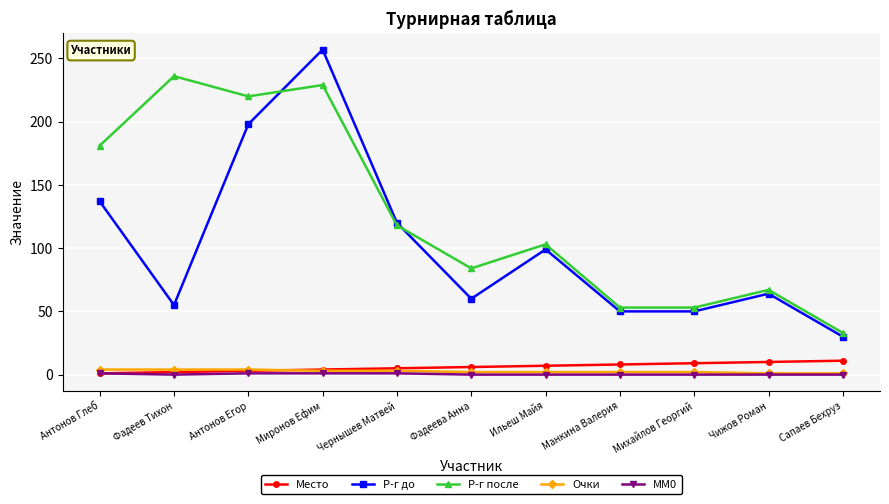

Rank the series by their maximum value, from highest to lowest.

Р-г до, Р-г после, Место, Очки, MM0